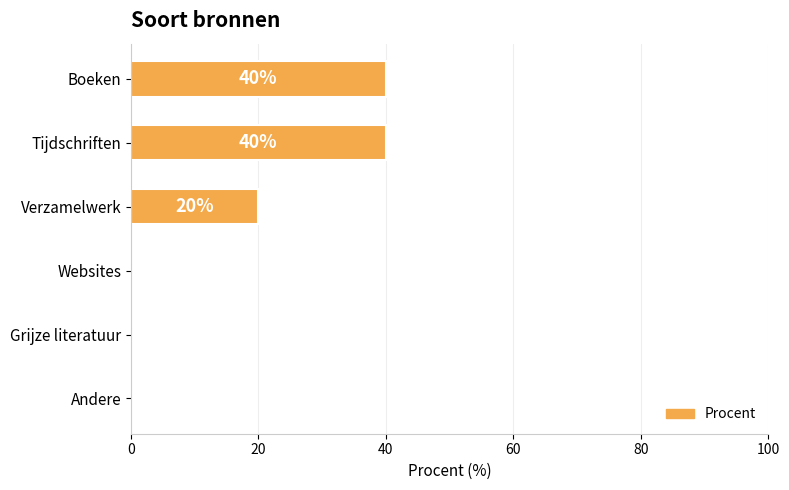

What is the ratio of the value at Boeken to the value at Verzamelwerk?

2.0